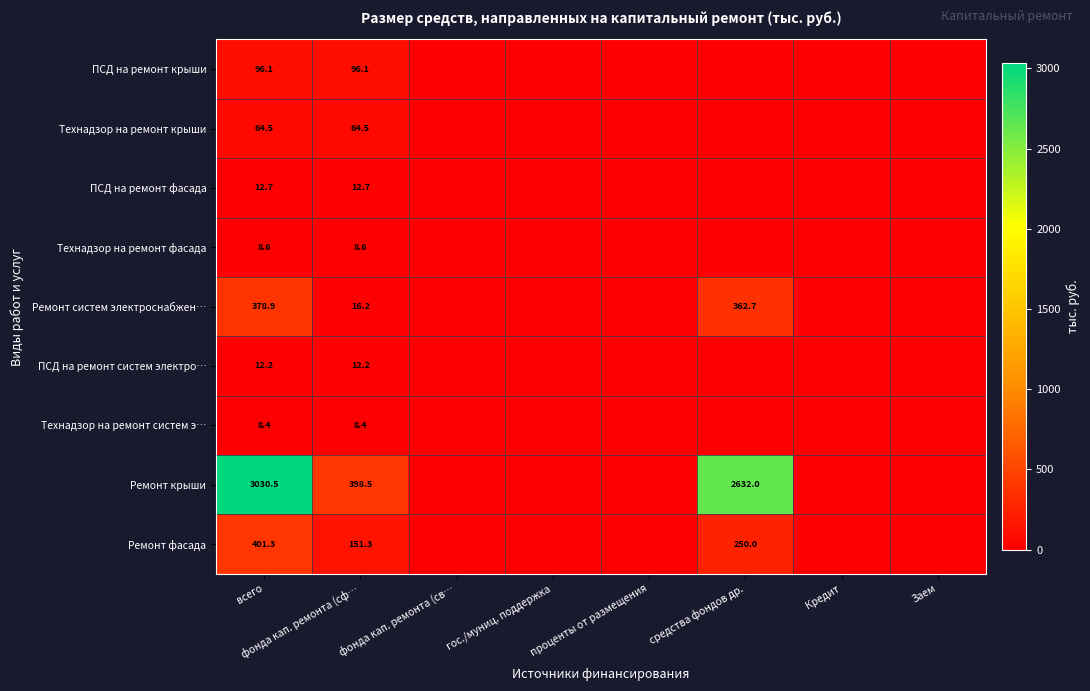

At how many categories does at least one series exceed 1138?

2